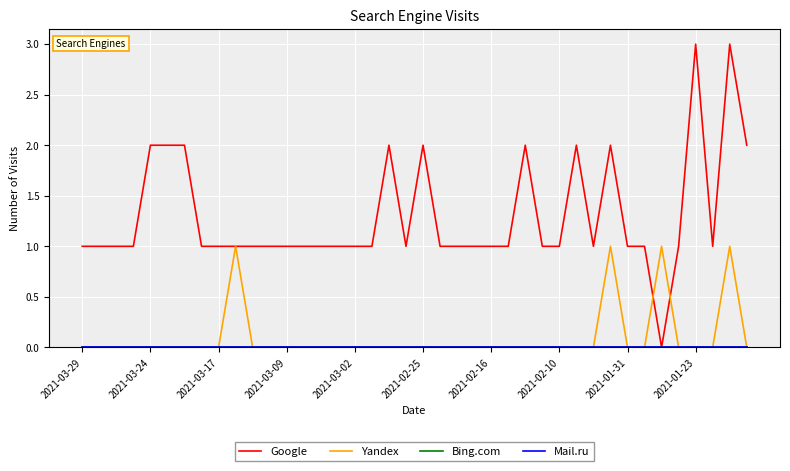

True or false: Google and Yandex intersect in this chart.

True